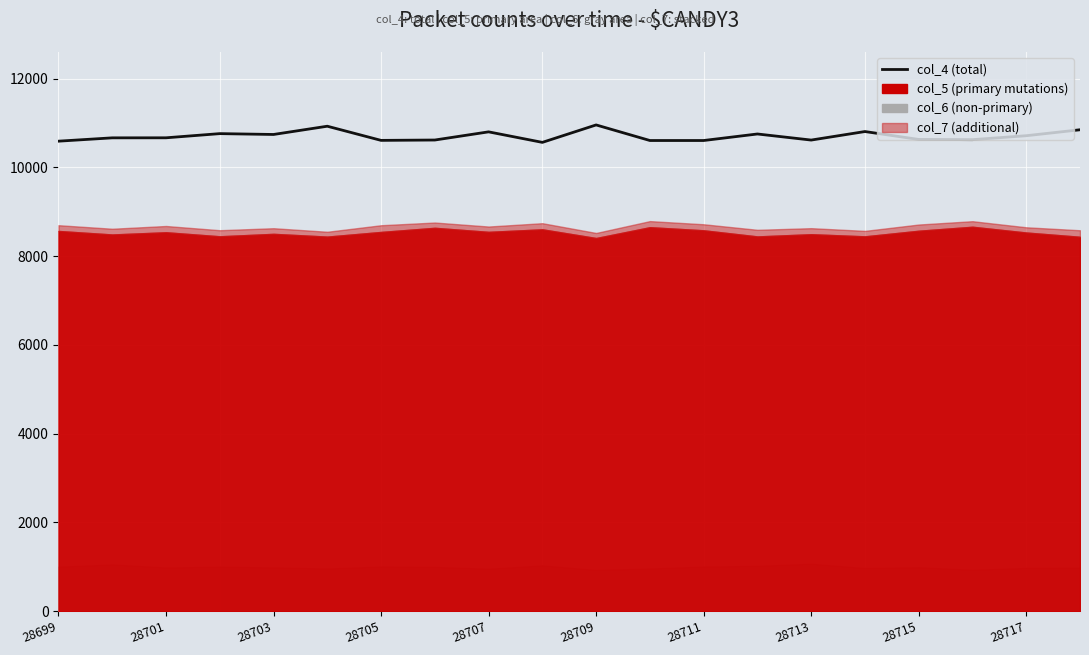

How many data points are above 10664?

9